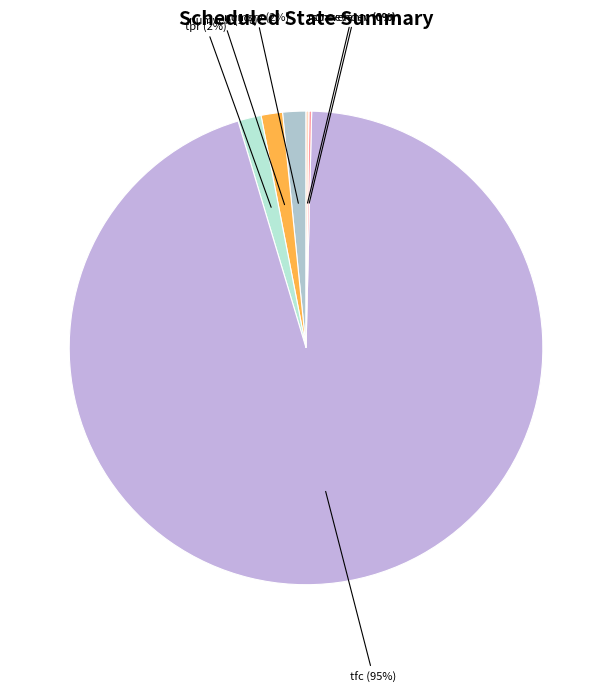

To the nearest percent, what is the average slice percentage?

17%